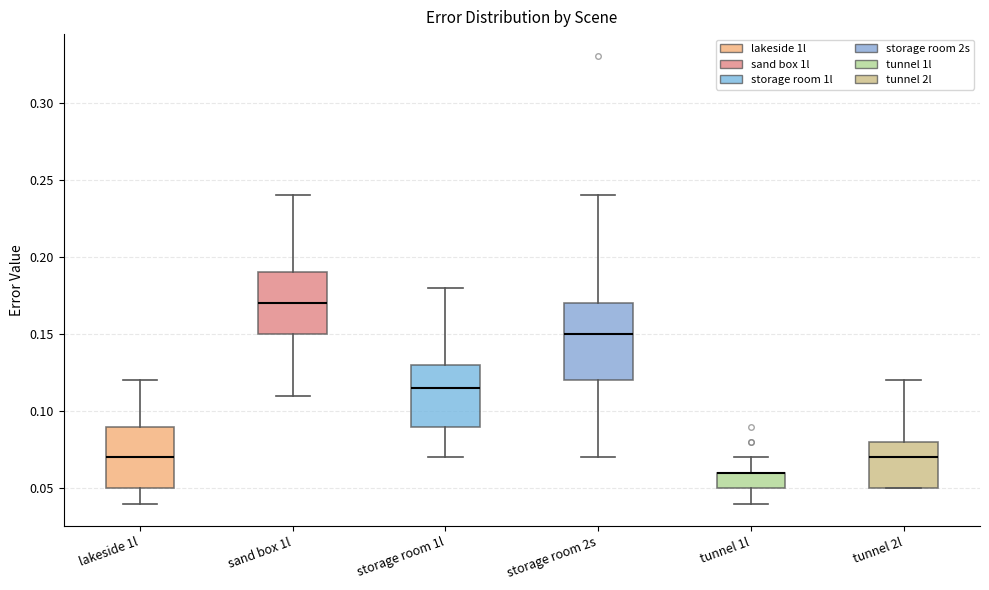

Reading left to right, read every box against the y-axis: the position of its median line, the range the box covers, and the ends of its whiskers. The values are not printed on the chart, so give them approximately, as read against the axis.

lakeside 1l: median 0.070, box 0.050 to 0.090, whiskers 0.040 to 0.120
sand box 1l: median 0.170, box 0.150 to 0.190, whiskers 0.110 to 0.240
storage room 1l: median 0.115, box 0.090 to 0.130, whiskers 0.070 to 0.180
storage room 2s: median 0.150, box 0.120 to 0.170, whiskers 0.070 to 0.240
tunnel 1l: median 0.060 (drawn on the box's upper edge), box 0.050 to 0.060, whiskers 0.040 to 0.070
tunnel 2l: median 0.070, box 0.050 to 0.080, whiskers 0.050 to 0.120